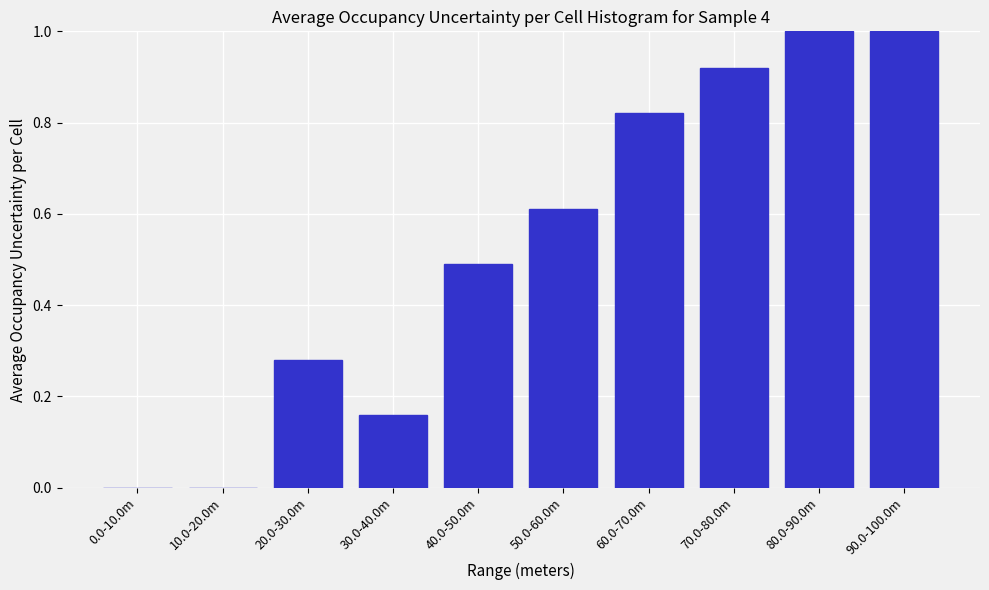

What is the greatest value displayed?

1.0